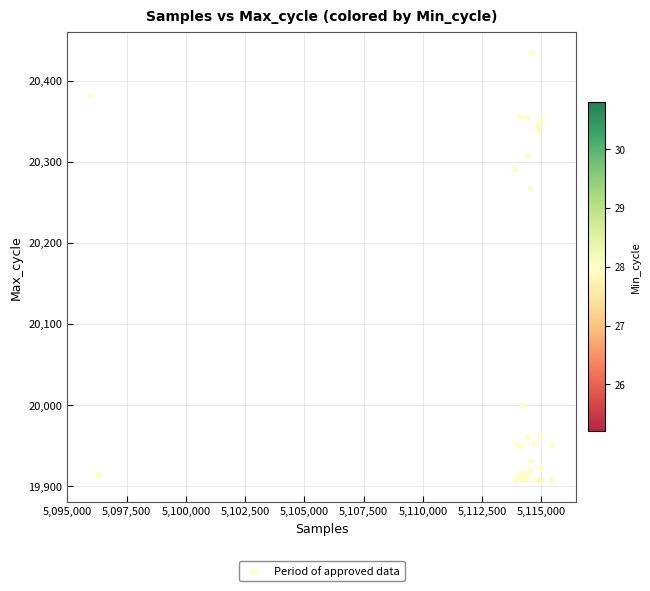

What Y value in the scatter plot is closest to 20170?

20266